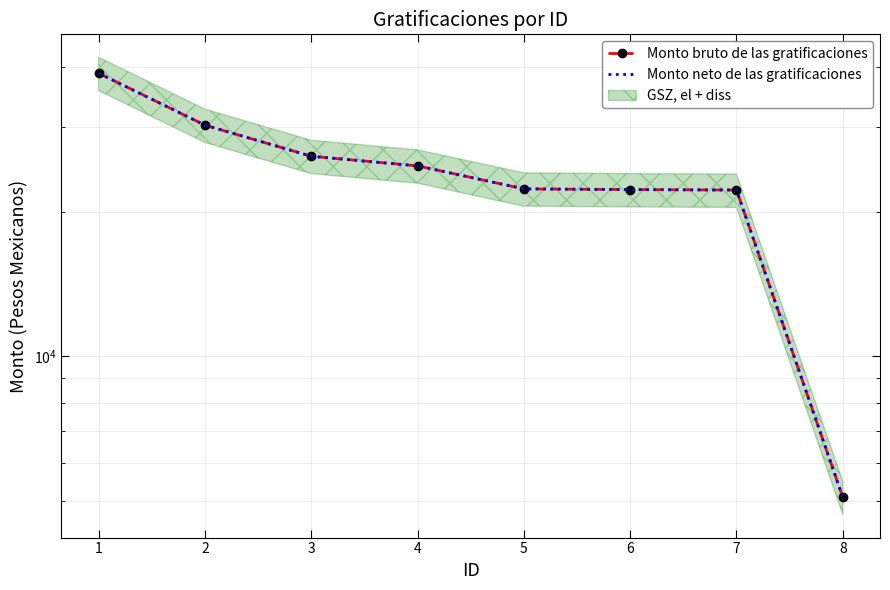

Which series changed the most between 1 and 2?

Monto bruto de las gratificaciones